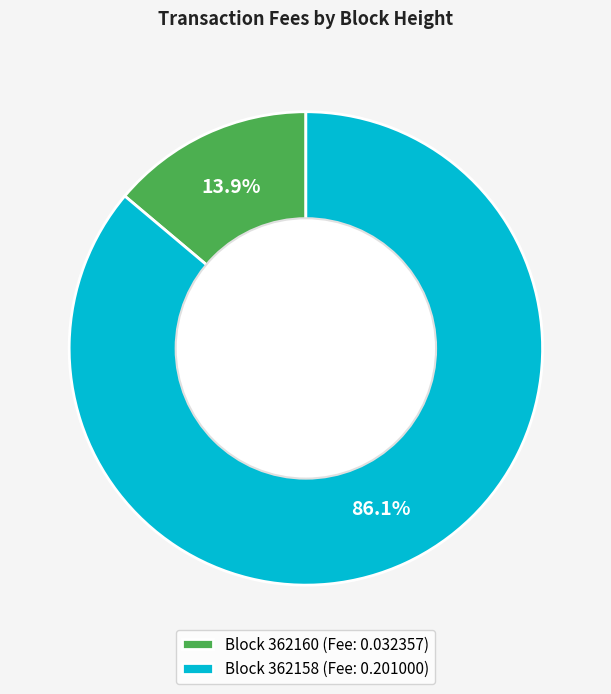

Rank the categories by value from lowest to highest.

Block 362160 (Fee: 0.032357), Block 362158 (Fee: 0.201000)